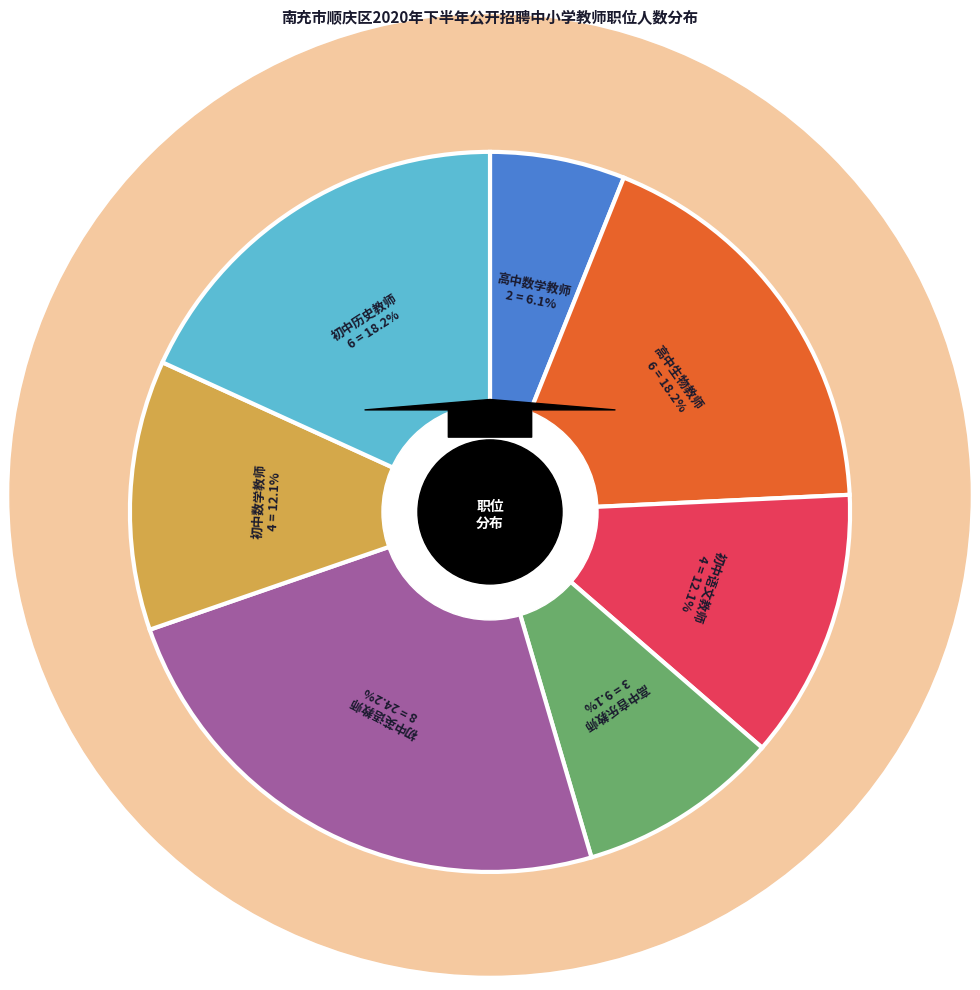

To the nearest percent, what is the difference between the 高中生物教师 and 初中英语教师 slice percentages?

6%